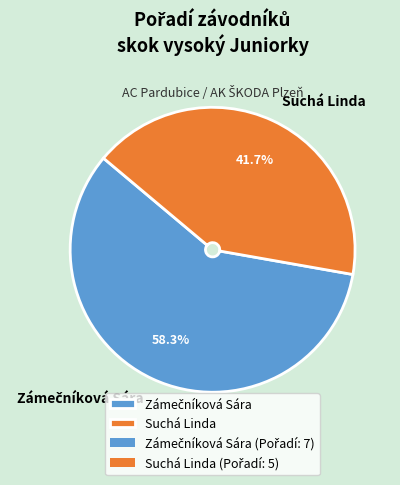

What is the smallest slice in the pie chart?

Suchá Linda